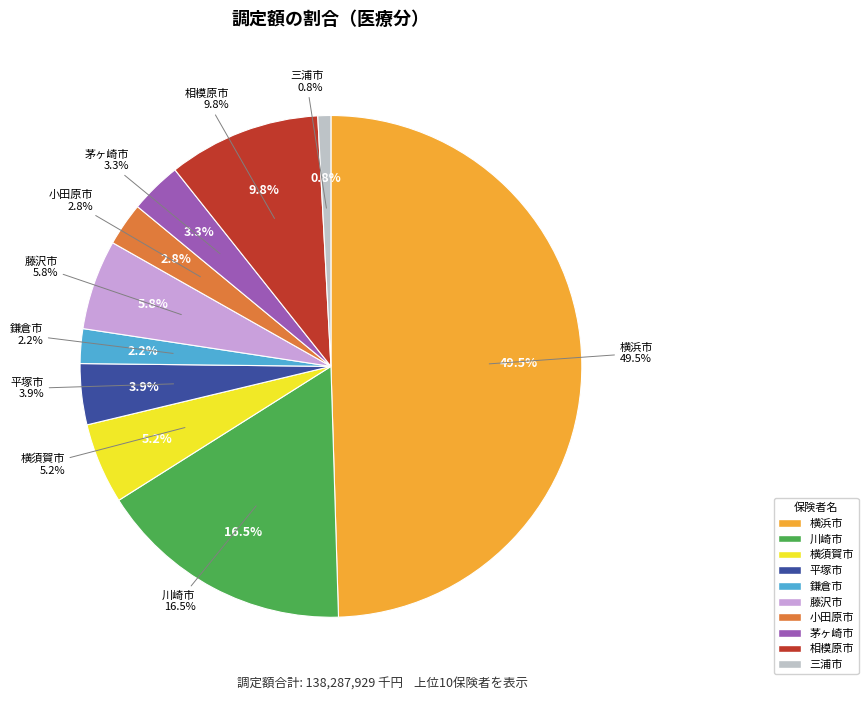

What is the smallest slice in the pie chart?

三浦市